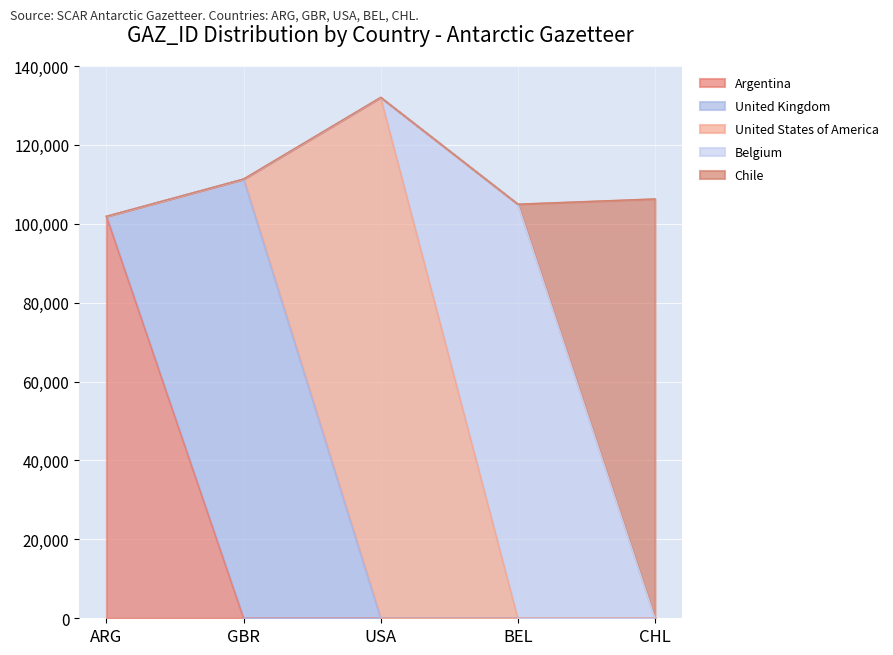

True or false: United States of America and Chile cross at least once.

False